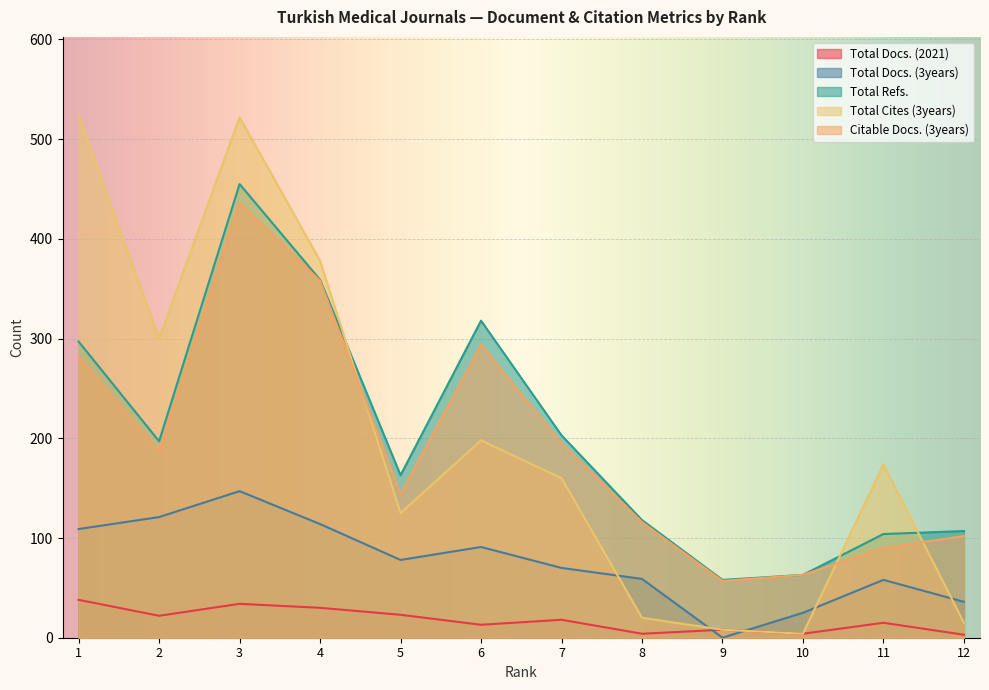

Reading left to right, transcribe all the data shown in this chart.

Total Docs. (2021): 1=38	2=22	3=34	4=30	5=23	6=13	7=18	8=4	9=8	10=4	11=15	12=3
Total Docs. (3years): 1=109	2=121	3=147	4=114	5=78	6=91	7=70	8=59	9=0	10=25	11=58	12=36
Total Refs.: 1=297	2=197	3=455	4=359	5=163	6=318	7=203	8=118	9=58	10=63	11=104	12=107
Total Cites (3years): 1=524	2=300	3=522	4=378	5=125	6=198	7=160	8=20	9=8	10=4	11=174	12=15
Citable Docs. (3years): 1=282	2=187	3=436	4=358	5=144	6=294	7=195	8=116	9=57	10=63	11=90	12=102